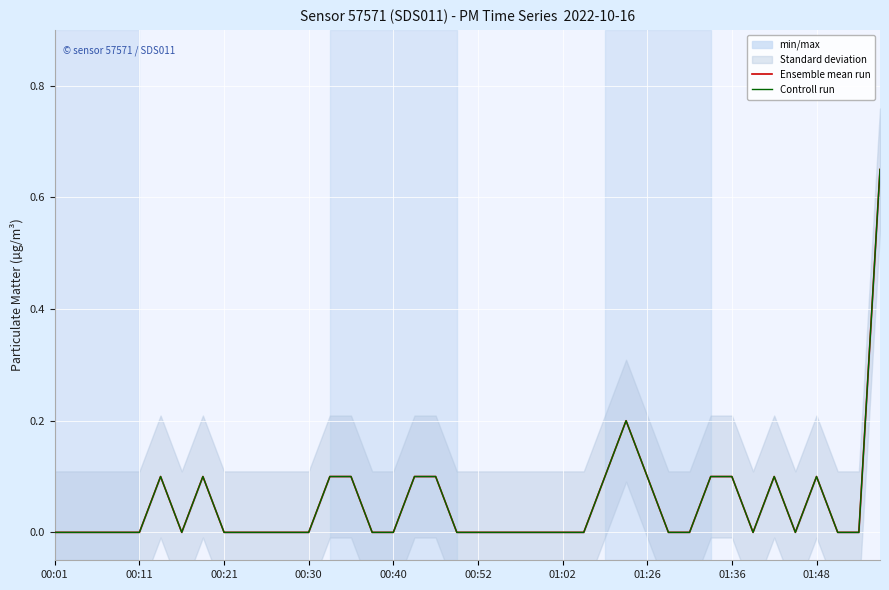

Where is Ensemble mean run nearest to the value 0?

00:01